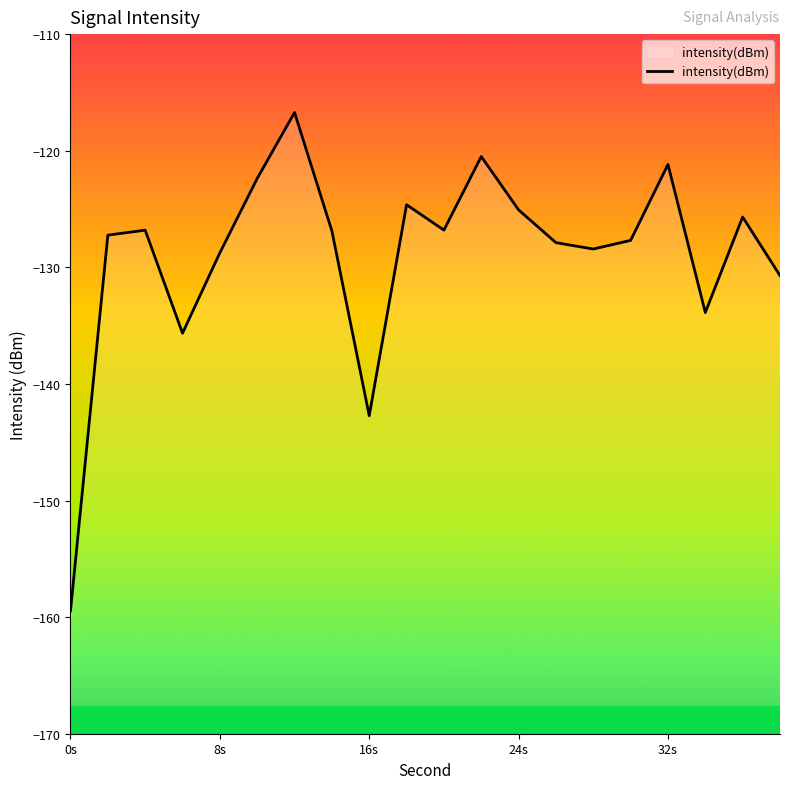

What is the difference between the maximum and minimum values?

42.7